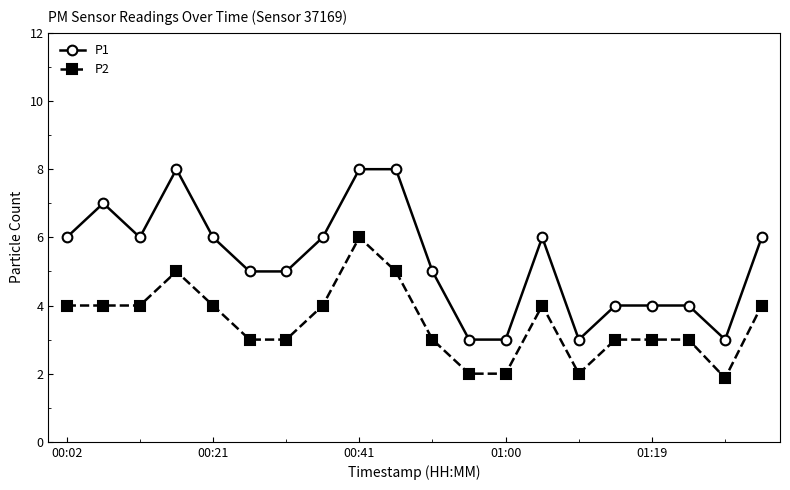

Which series has the largest total across all categories?

P1